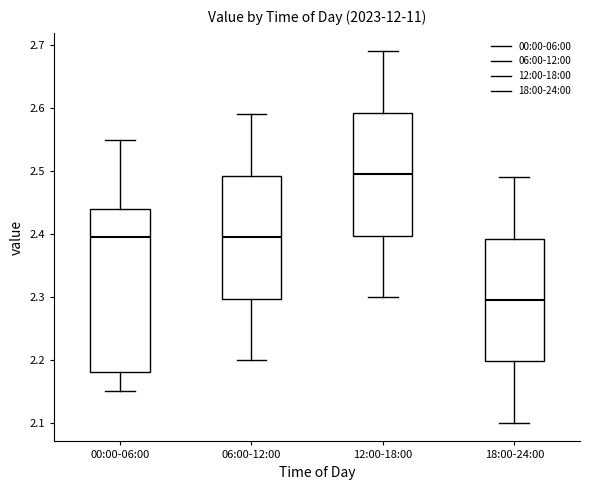

Which box is the tallest, from its lower edge to its upper edge?

00:00-06:00